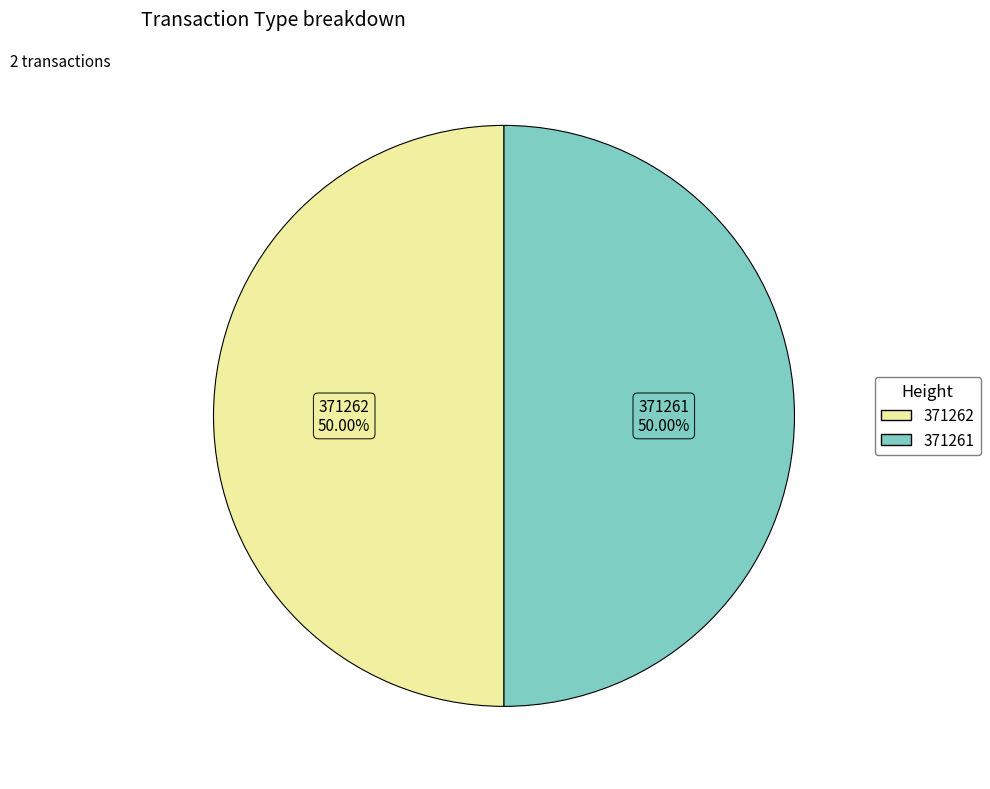

Combined, what portion of the pie is 371261 and 371262?

100.0%